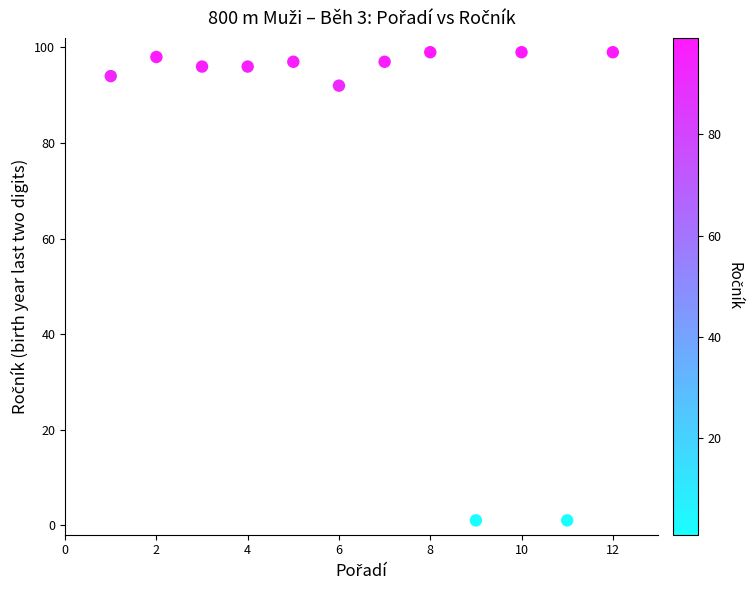

What is the average Y value?

81